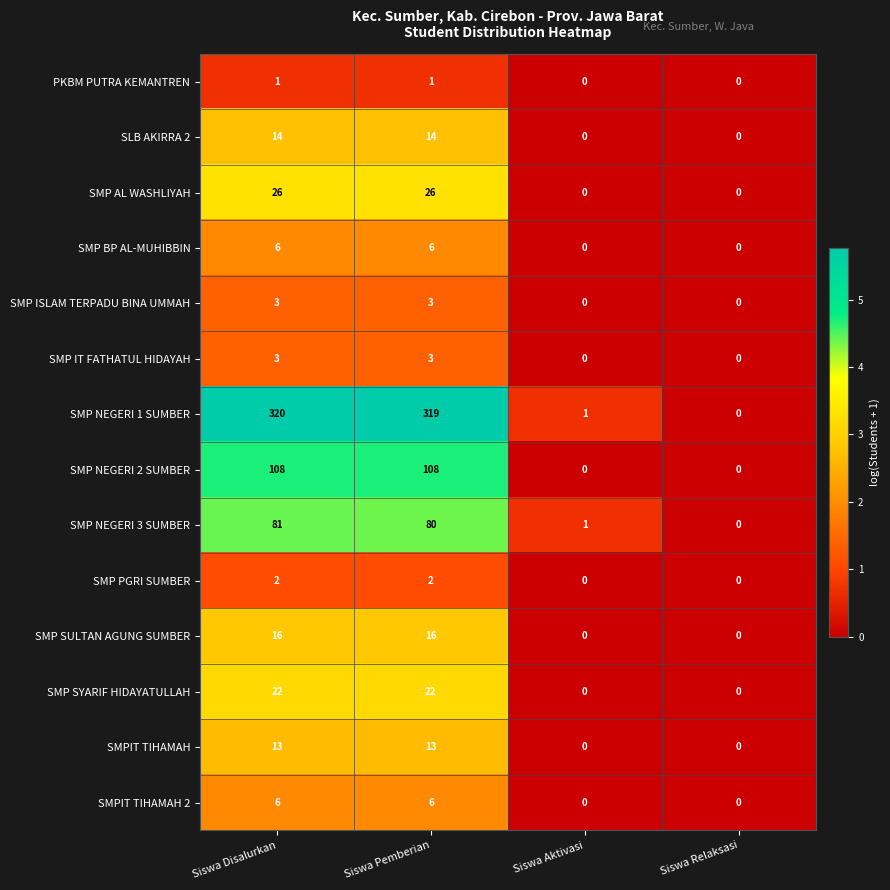

Count the number of data series in this chart.

14